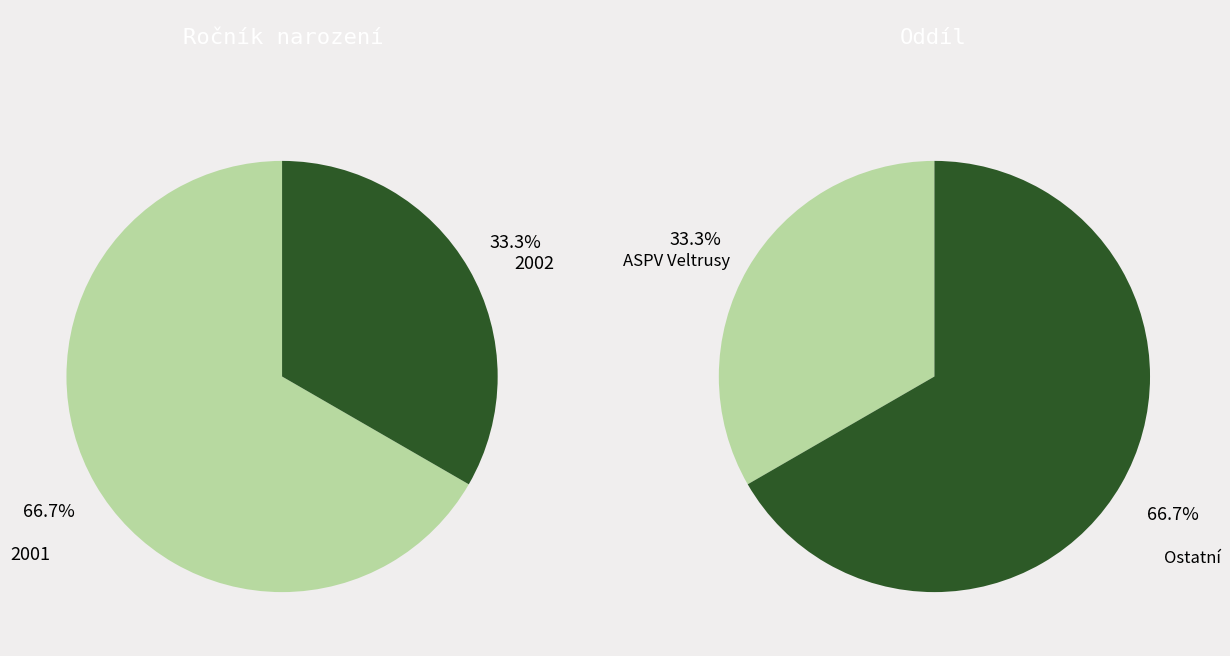

Is it true that 9.B is 61% of the pie?

False